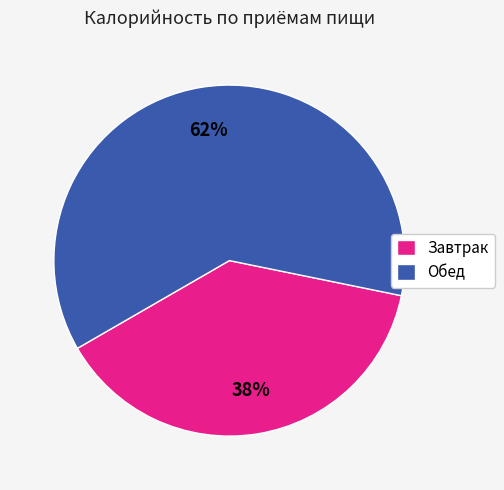

Is the sum of Обед and Завтрак greater than half?

Yes